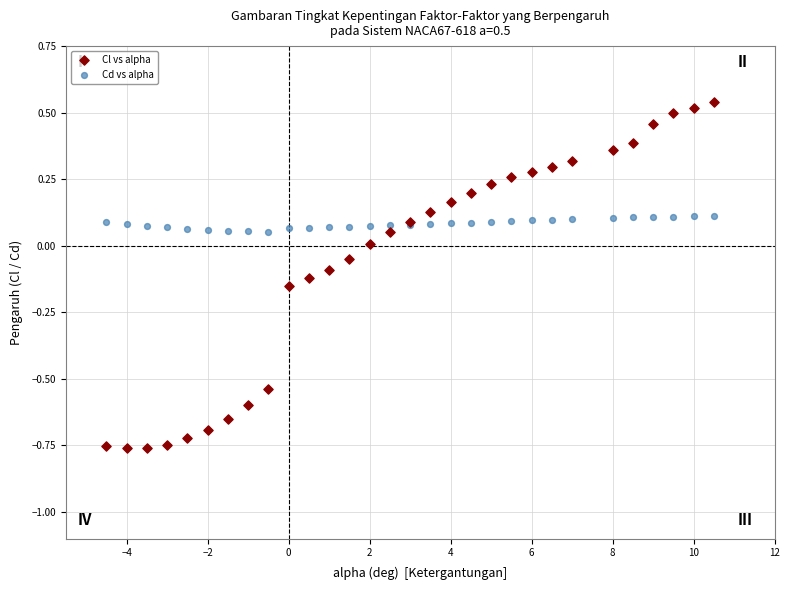

Which series has the largest Y range (max minus min)?

Cl vs alpha